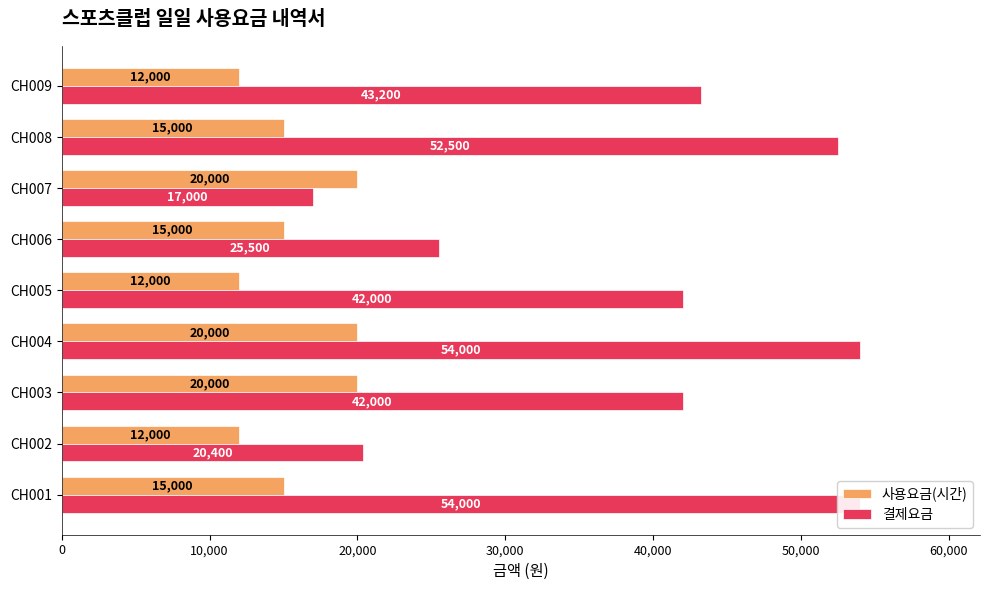

List the series in order of their overall mean, lowest first.

사용요금(시간), 결제요금